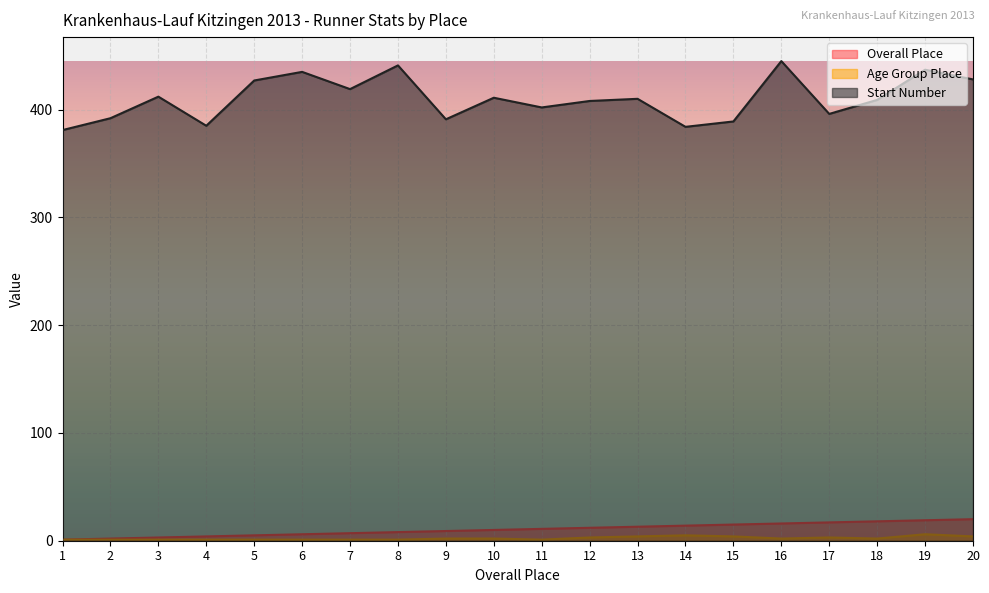

How many lines are shown in the chart?

3